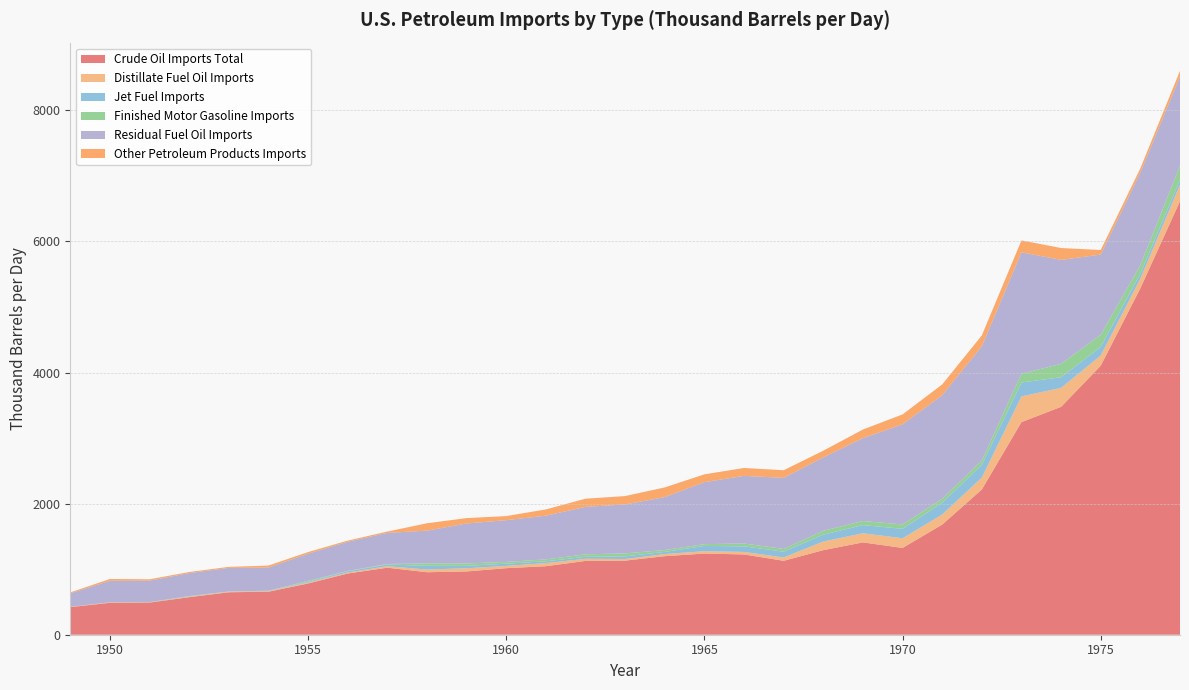

Reading left to right, what are all the values shown in this chart?

Crude Oil Imports Total: 1949=421.1	1950=486.9	1951=490.6	1952=572.7	1953=647.8	1954=656.1	1955=782.0	1956=934.0	1957=1022.6	1958=953.4	1959=965.3	1960=1015.2	1961=1045.3	1962=1126.1	1963=1130.6	1964=1198.5	1965=1238.5	1966=1225.0	1967=1127.8	1968=1290.5	1969=1408.5	1970=1324.1	1971=1680.6	1972=2216.2	1973=3243.8	1974=3477.1	1975=4104.6	1976=5286.9	1977=6614.6
Distillate Fuel Oil Imports: 1949=5.0	1950=7.1	1951=4.8	1952=7.5	1953=9.3	1954=8.8	1955=12.1	1956=14.1	1957=23.5	1958=40.8	1959=48.4	1960=34.9	1961=47.6	1962=32.4	1963=25.0	1964=32.2	1965=35.6	1966=37.9	1967=50.7	1968=131.6	1969=139.4	1970=147.5	1971=152.8	1972=181.6	1973=392.2	1974=289.3	1975=155.3	1976=146.2	1977=250.2
Jet Fuel Imports: 1949=0.0	1950=0.4	1951=1.3	1952=4.8	1953=1.3	1954=3.2	1955=13.2	1956=21.2	1957=25.2	1958=57.0	1959=37.2	1960=33.8	1961=27.5	1962=29.9	1963=41.0	1964=33.1	1965=80.6	1966=85.9	1967=88.7	1968=105.2	1969=124.8	1970=144.4	1971=180.0	1972=194.5	1973=212.5	1974=162.7	1975=132.9	1976=76.5	1977=74.7
Finished Motor Gasoline Imports: 1949=0.0	1950=0.4	1951=1.3	1952=4.8	1953=1.3	1954=3.2	1955=13.2	1956=4.6	1957=8.0	1958=37.7	1959=36.6	1960=26.7	1961=29.3	1962=38.0	1963=44.2	1964=28.6	1965=27.5	1966=42.9	1967=41.7	1968=59.0	1969=62.2	1970=66.6	1971=59.3	1972=67.7	1973=133.6	1974=203.8	1975=184.2	1976=130.5	1977=217.4
Residual Fuel Oil Imports: 1949=206.0	1950=328.9	1951=326.5	1952=351.0	1953=360.4	1954=353.8	1955=416.5	1956=445.0	1957=474.8	1958=498.7	1959=609.8	1960=637.2	1961=666.5	1962=724.1	1963=747.3	1964=808.1	1965=945.7	1966=1032.3	1967=1084.8	1968=1120.0	1969=1264.7	1970=1528.3	1971=1582.7	1972=1741.5	1973=1852.7	1974=1586.7	1975=1223.4	1976=1413.5	1977=1359.1
Other Petroleum Products Imports: 1949=13.4	1950=26.7	1951=21.2	1952=16.2	1953=15.5	1954=30.1	1955=24.3	1956=17.2	1957=20.2	1958=112.5	1959=82.4	1960=62.2	1961=95.7	1962=124.9	1963=127.6	1964=147.0	1965=119.2	1966=120.3	1967=116.2	1968=101.7	1969=131.6	1970=150.4	1971=163.4	1972=165.4	1973=182.1	1974=180.6	1975=69.8	1976=62.7	1977=88.2